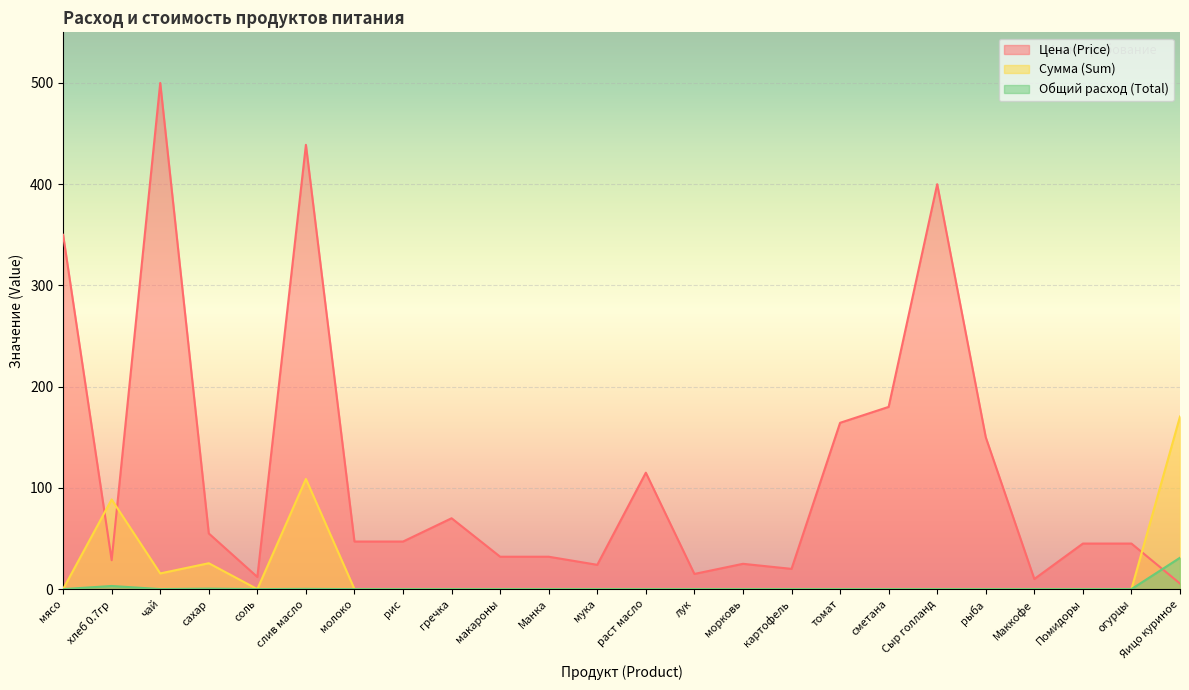

Which series changed the most between слив масло and рыба?

Цена (Price)